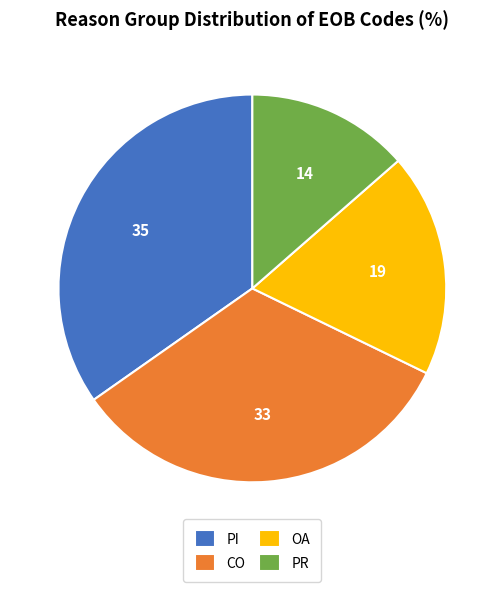

What is the ratio of the value at CO to the value at PR?

2.4